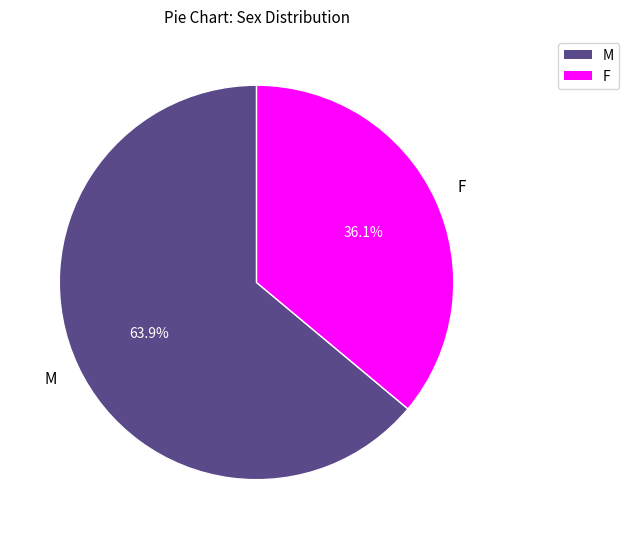

Is there a majority slice in this chart?

Yes